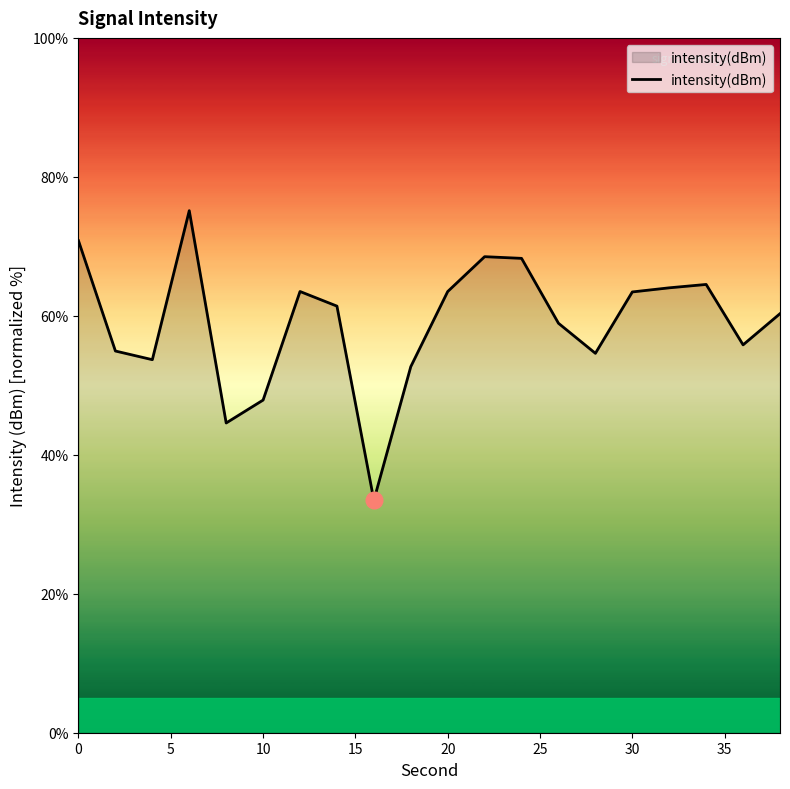

What is the average value?

59.0